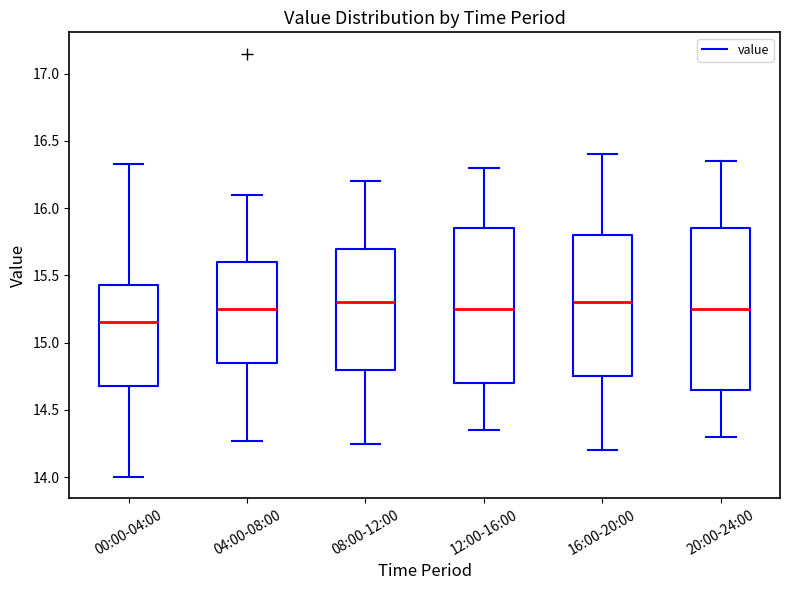

Which box's median line is the lowest?

00:00-04:00